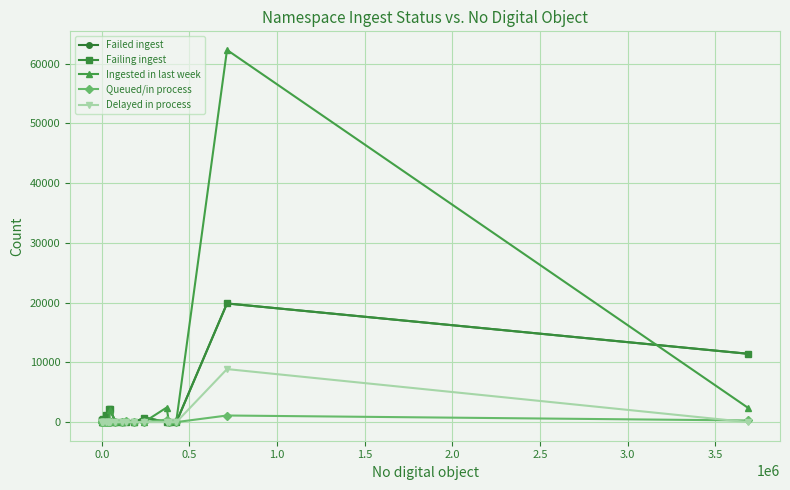

What is the maximum value shown in the chart?

62305